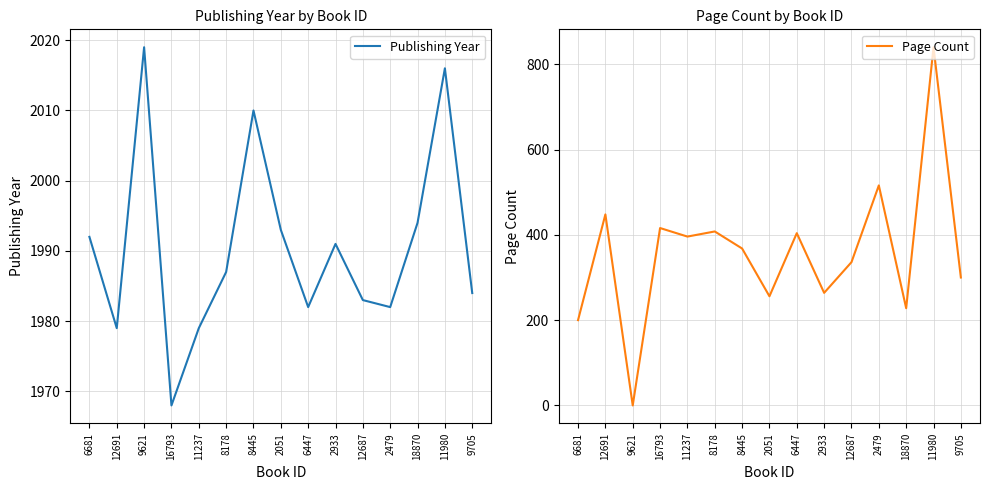

What is the label of the 6th point from the left?

8178